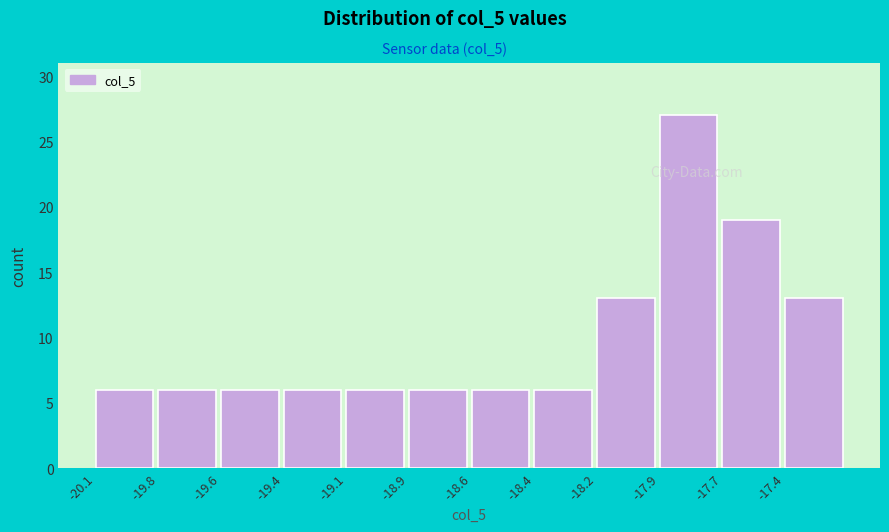

Reading left to right, list all the values displayed in this chart.

-20.1=6	-19.8=6	-19.6=6	-19.4=6	-19.1=6	-18.9=6	-18.6=6	-18.4=6	-18.2=13	-17.9=27	-17.7=19	-17.4=13